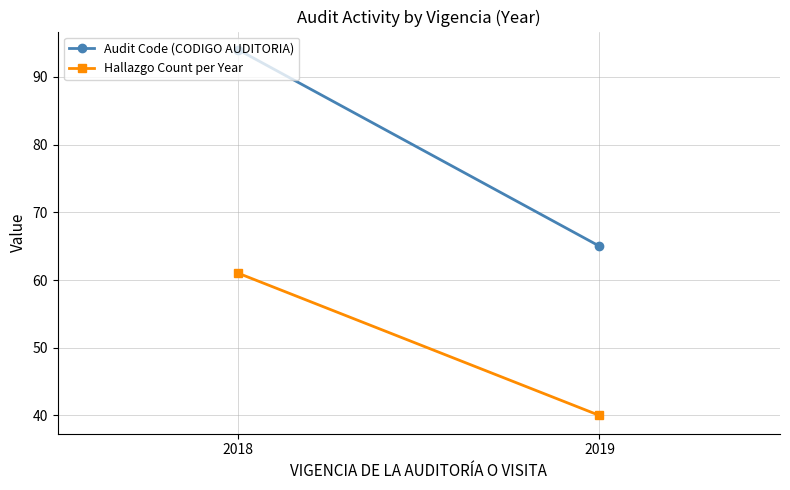

What is the value of the Hallazgo Count per Year point at the 2nd from the left?

40